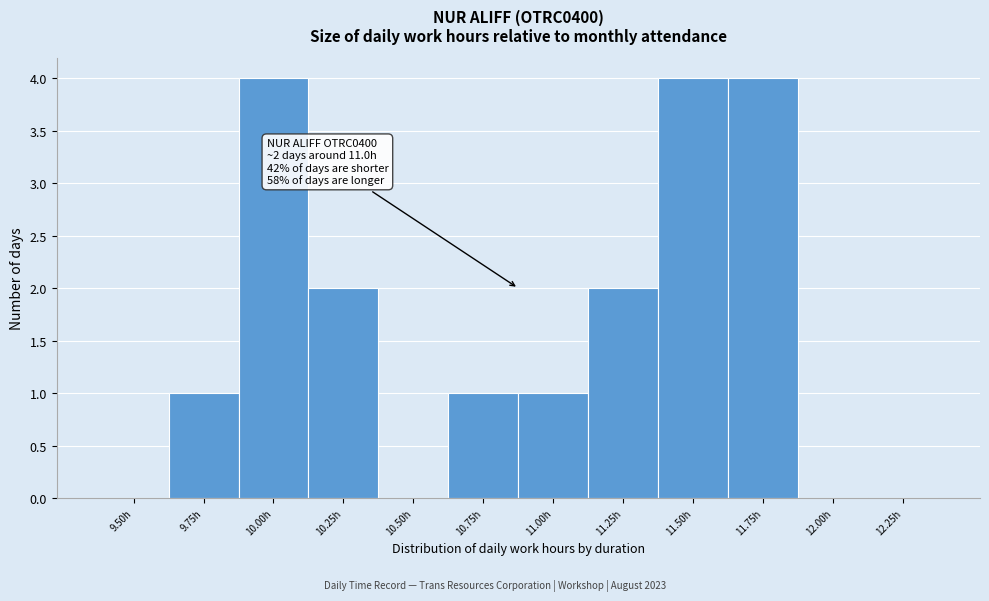

Reading left to right, transcribe all the data shown in this chart.

9.50h=0	9.75h=1	10.00h=4	10.25h=2	10.50h=0	10.75h=1	11.00h=1	11.25h=2	11.50h=4	11.75h=4	12.00h=0	12.25h=0